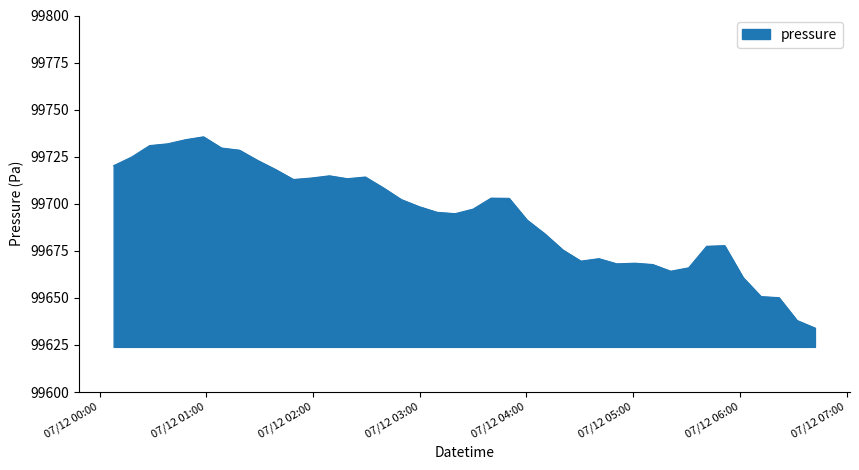

What is the minimum value shown in the chart?

99634.0